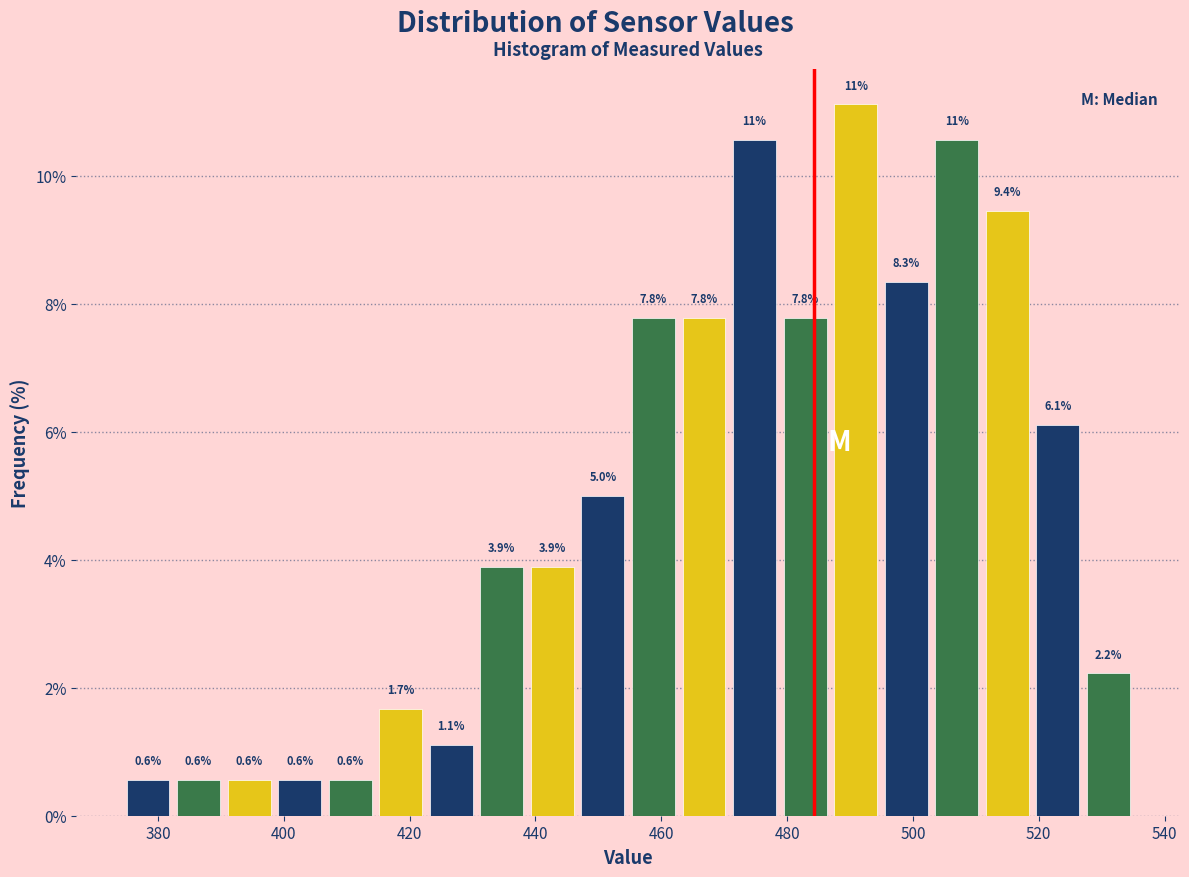

Over which range of the x-axis is the bar tallest?

486 to 494